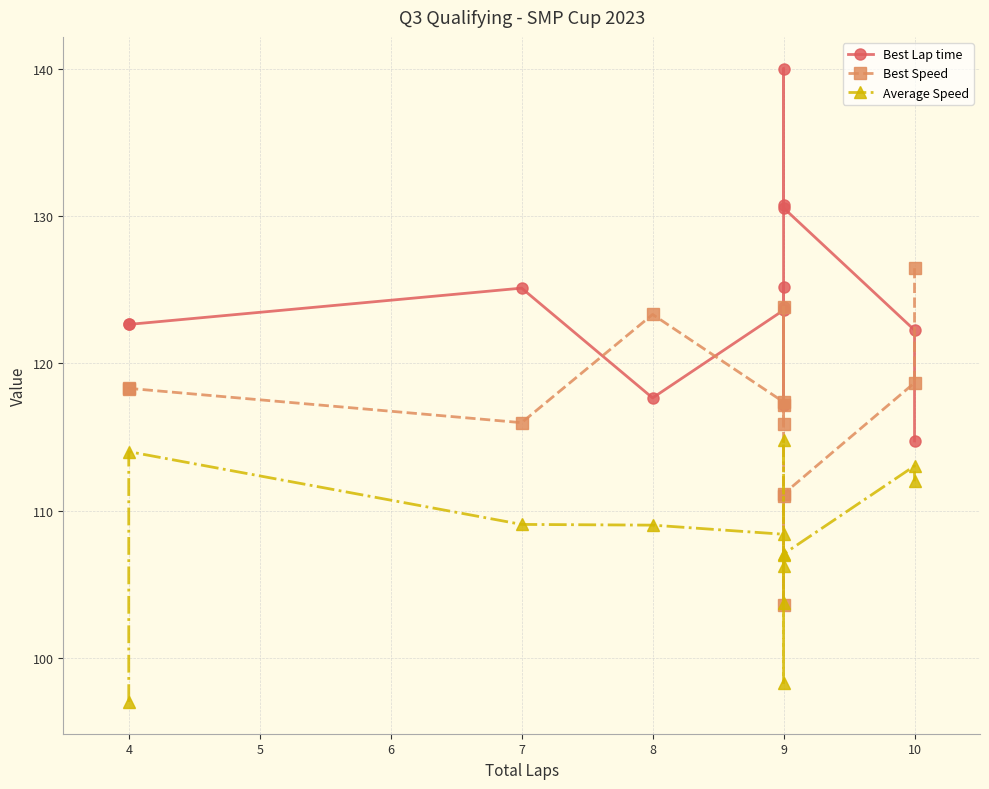

Is it true that Average Speed equals 175.1 at 4?

False